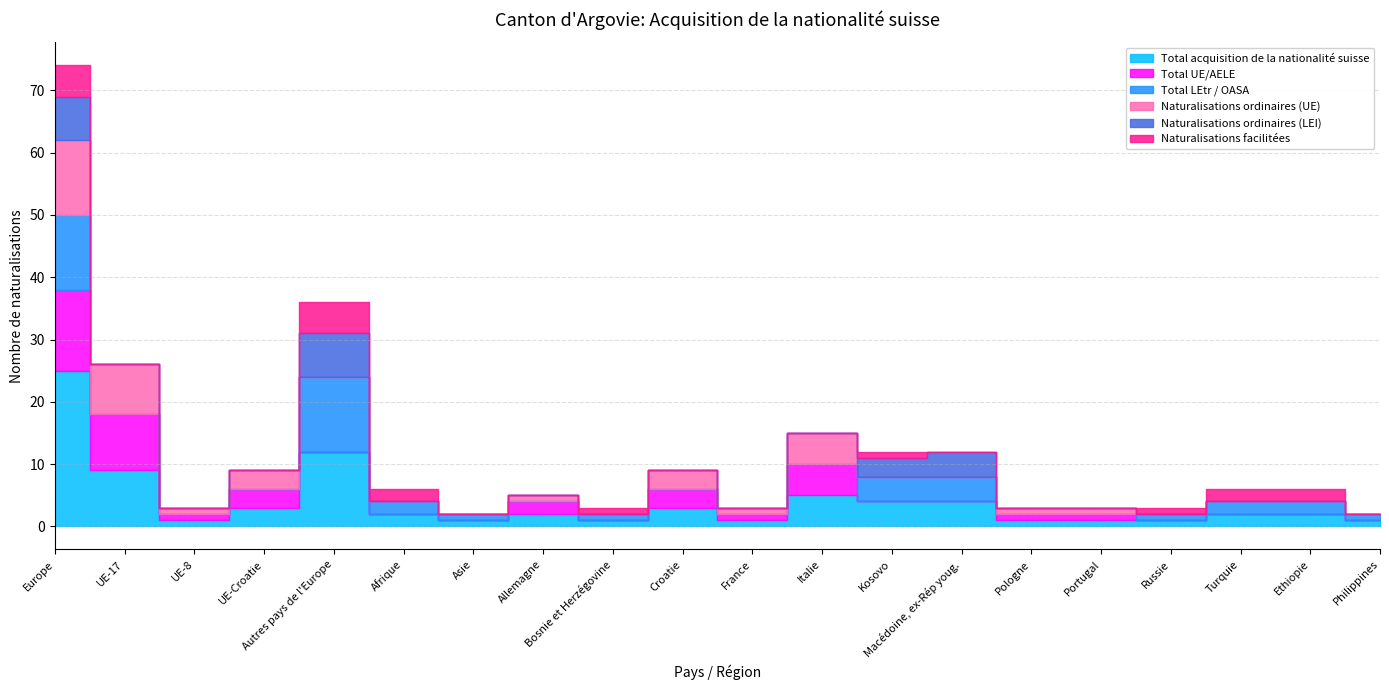

Reading right to left, what are all the values shown in this chart?

Total acquisition de la nationalité suisse: 1	2	2	1	1	1	4	4	5	1	3	1	2	1	2	12	3	1	9	25
Total UE/AELE: 0	0	0	0	1	1	0	0	5	1	3	0	2	0	0	0	3	1	9	13
Total LEtr / OASA: 1	2	2	1	0	0	4	4	0	0	0	1	0	1	2	12	0	0	0	12
Naturalisations ordinaires (UE): 0	0	0	0	1	1	0	0	5	1	3	0	1	0	0	0	3	1	8	12
Naturalisations ordinaires (LEI): 0	0	0	0	0	0	4	3	0	0	0	0	0	0	0	7	0	0	0	7
Naturalisations facilitées: 0	2	2	1	0	0	0	1	0	0	0	1	0	0	2	5	0	0	0	5